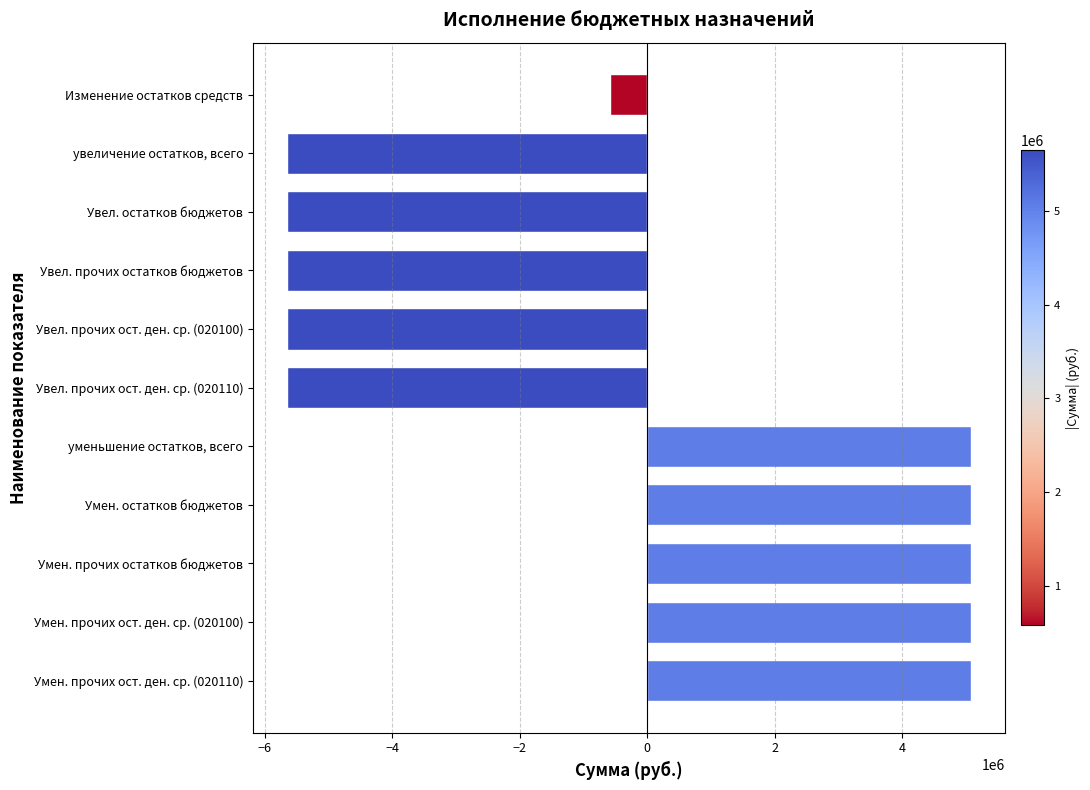

Count the number of categories in the chart.

11